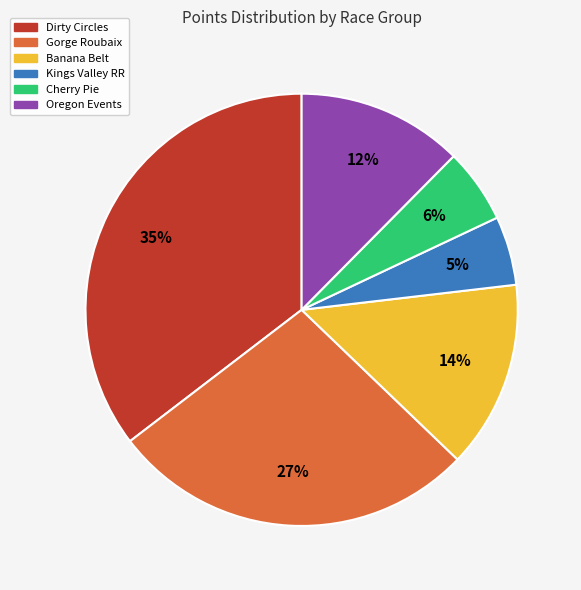

To the nearest percent, what is the difference between the largest and smallest slice percentages?

30%